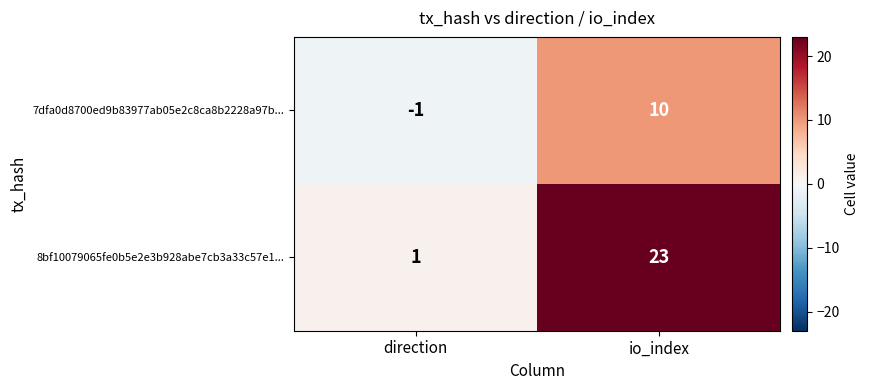

Which series has the largest total across all categories?

8bf10079065fe0b5e2e3b928abe7cb3a33c57e1...